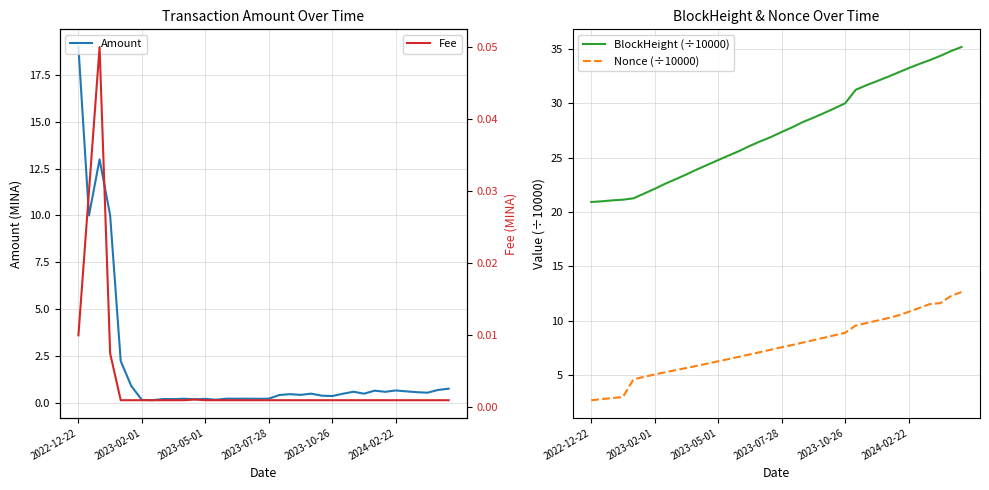

The Nonce (÷10000) series shows 2.3 at 2023-05-01. True or false?

False